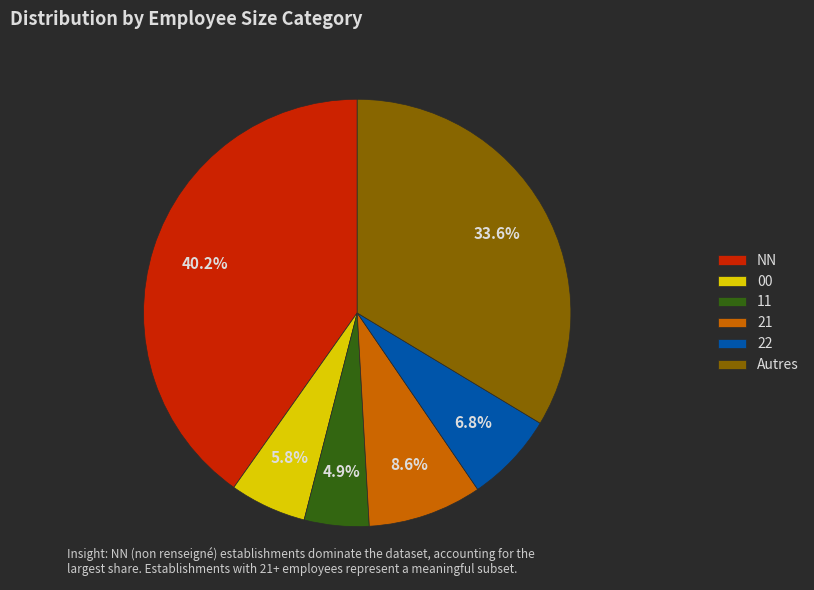

Count the number of slices in the pie.

6